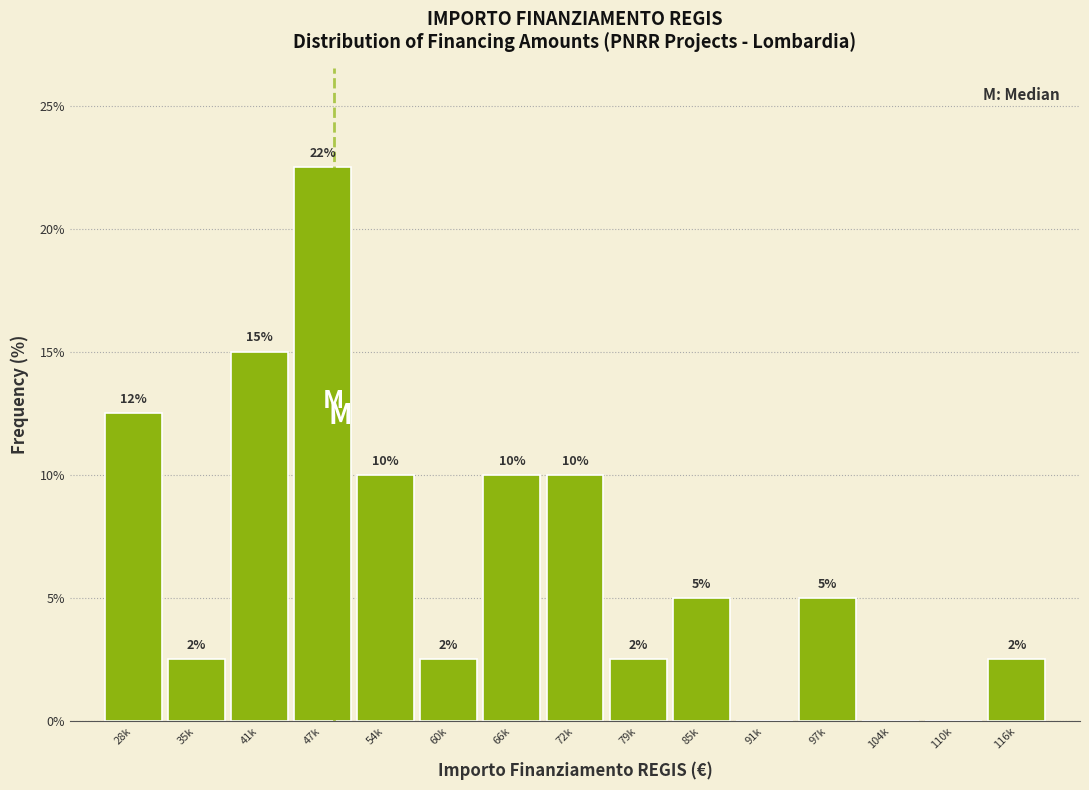

Which category has the highest value across all series?

47k